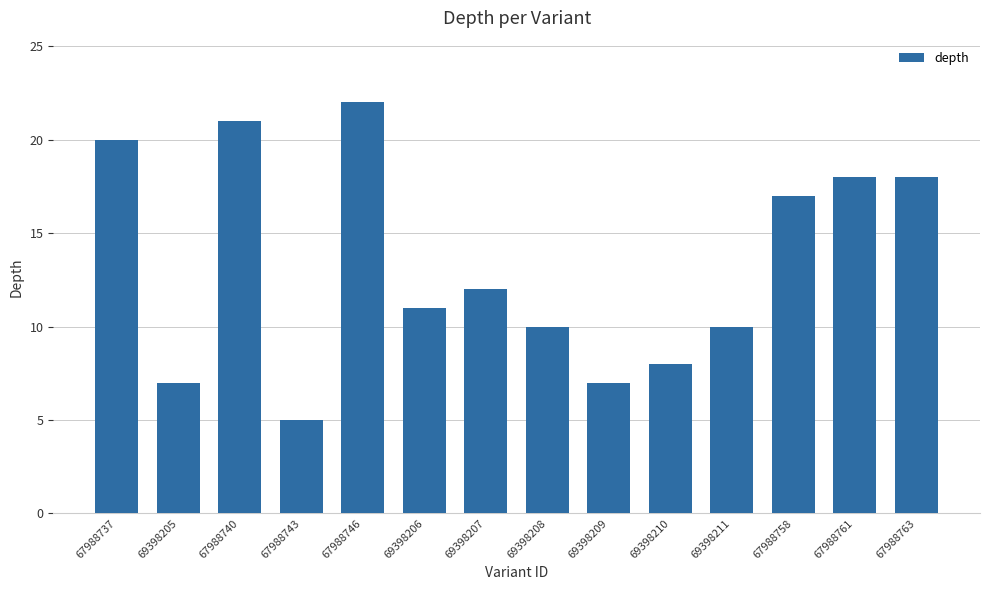

What is the label of the 9th bar from the right?

69398206